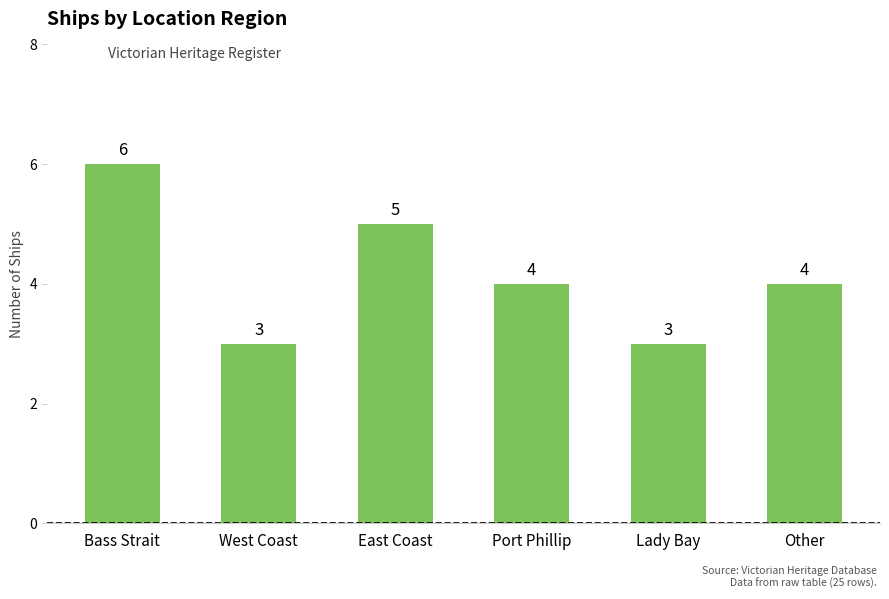

Where does the data first go above 4?

Bass Strait